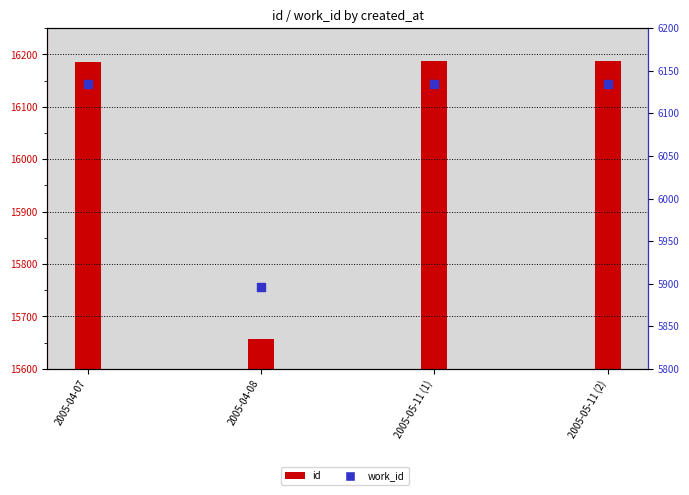

Approximately how many times larger is the value at 2005-04-08 compared to 2005-05-11 (2)?

1.0